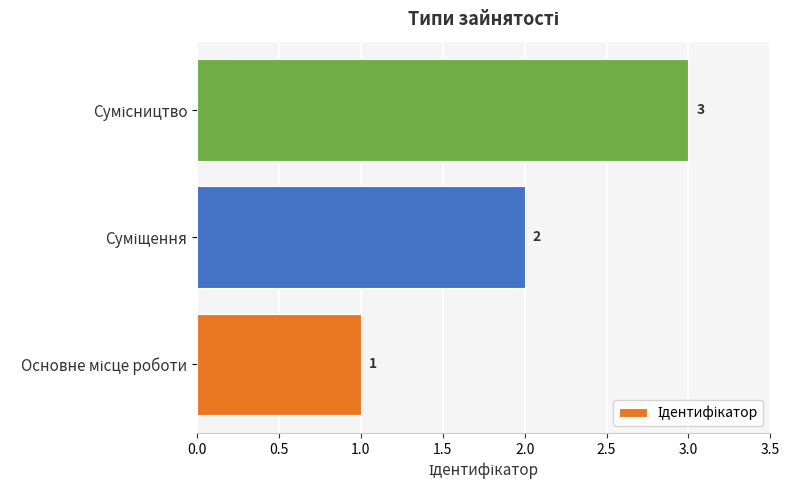

How many values are below 2?

1